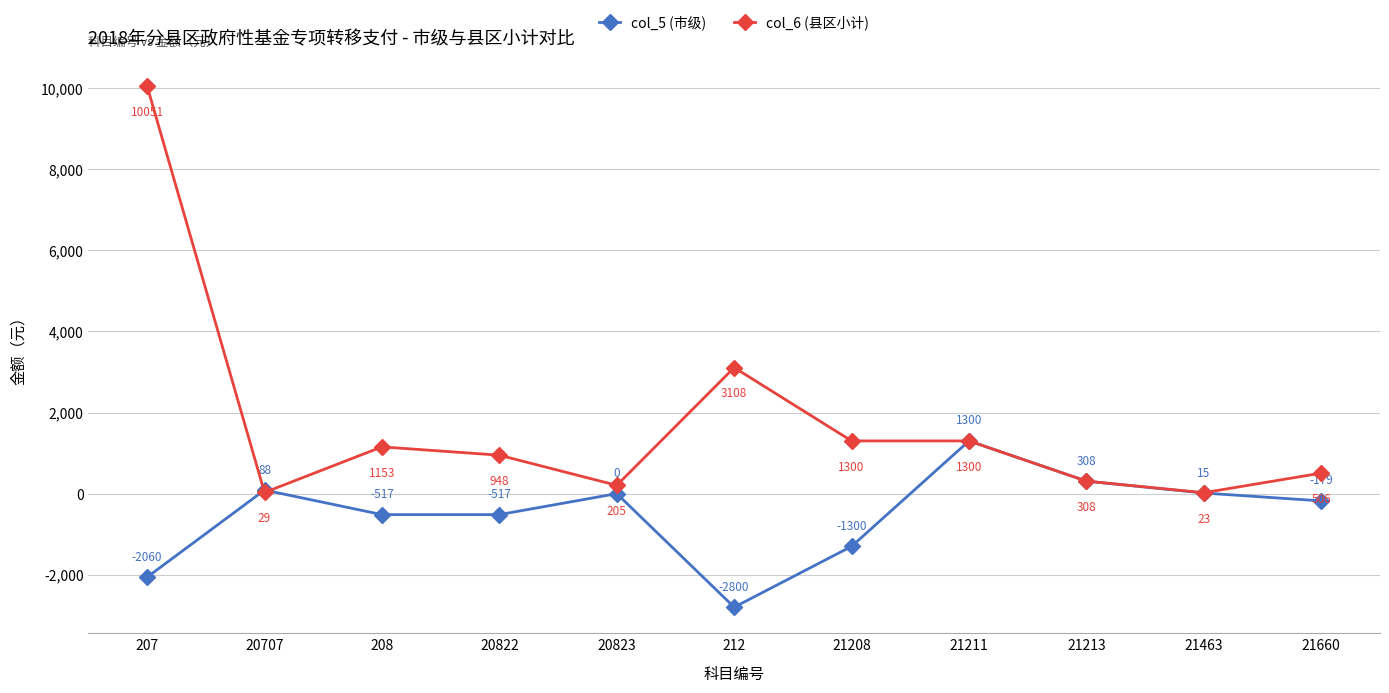

The value of col_5 (市级) at 21213 is 308. True or false?

True